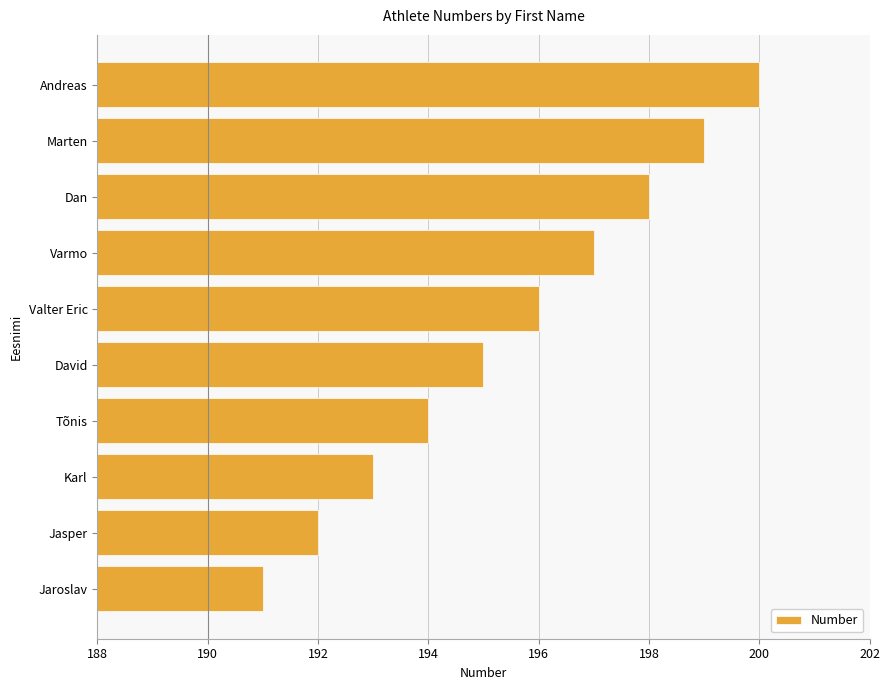

Is it true that the value at Varmo is 197?

True